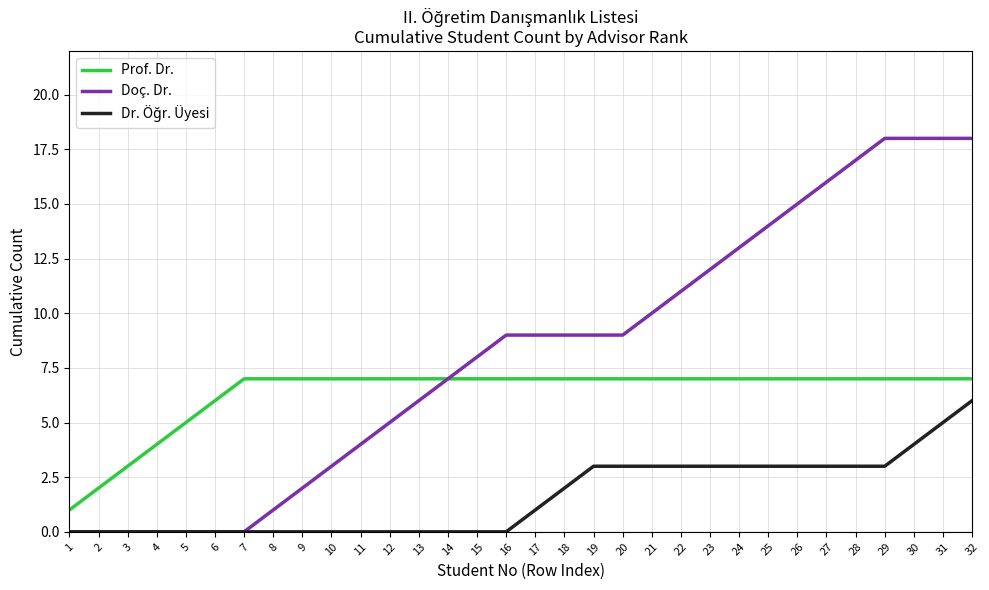

The value of Prof. Dr. at 2 is 3. True or false?

False